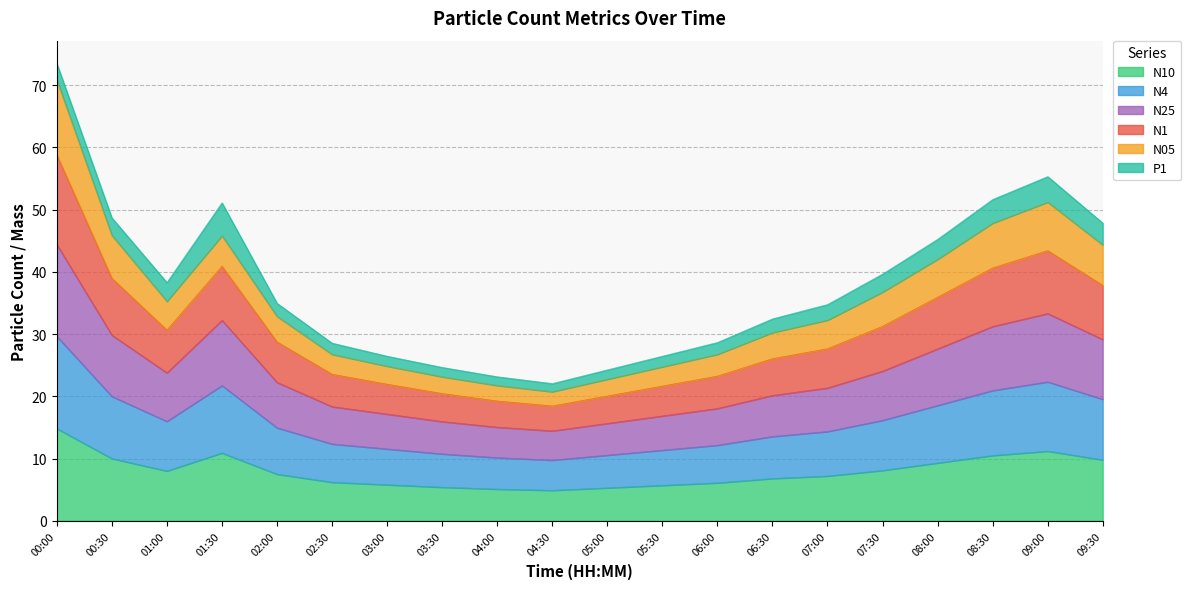

What are all the series names shown in the legend?

N10, N4, N25, N1, N05, P1